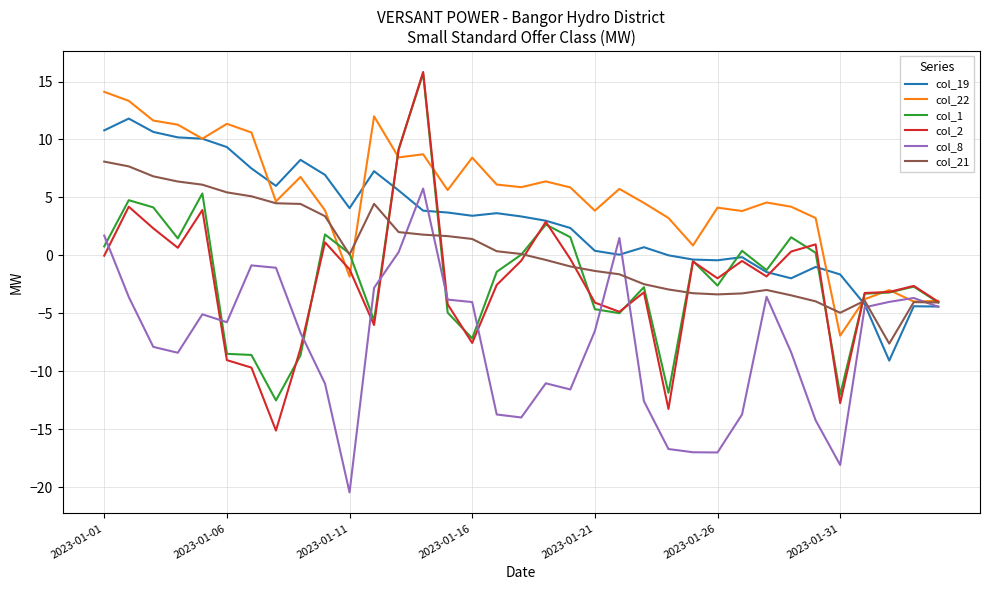

What is the minimum value shown in the chart?

-20.5